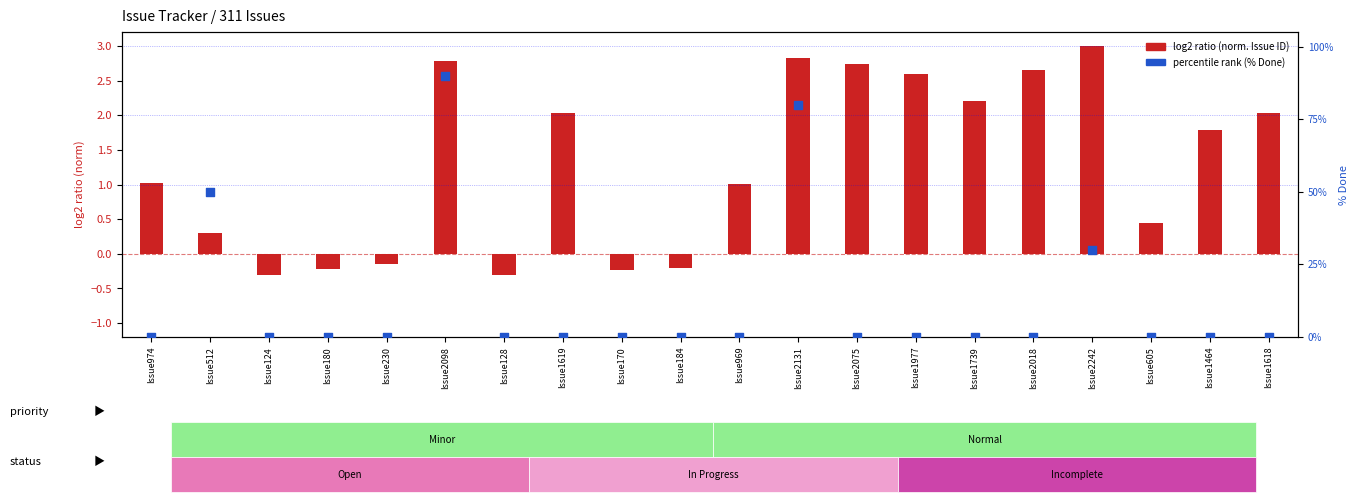

Is the value of log2 ratio (norm. Issue ID) at Issue512 greater than the value of percentile rank (% Done) at Issue1464?

Yes